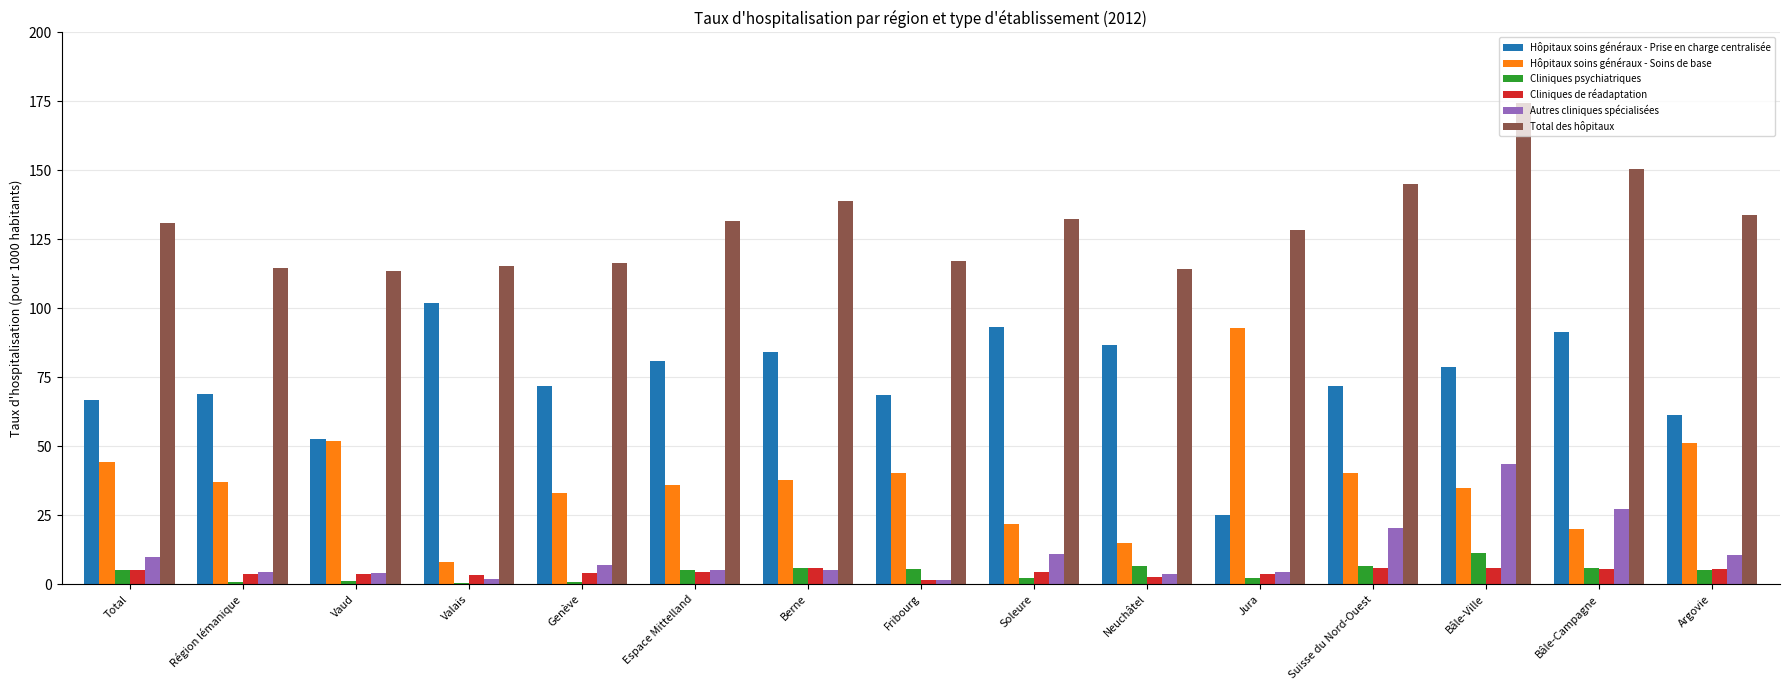

Where does the Total des hôpitaux series first go above 131?

Total